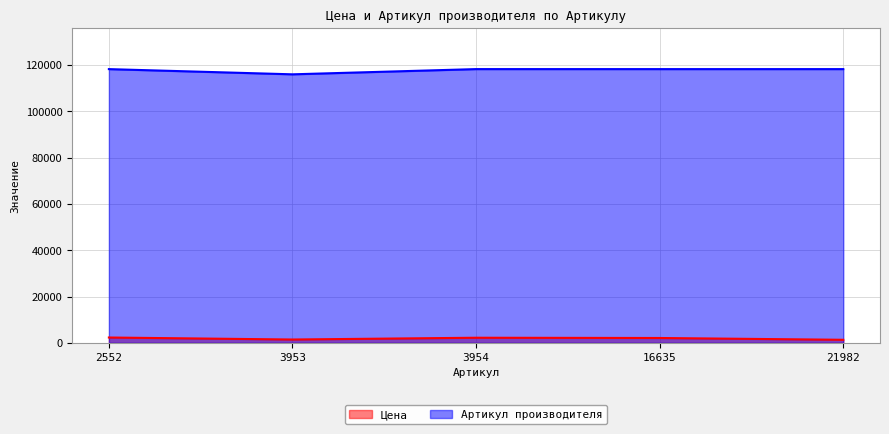

How many lines are shown in the chart?

2